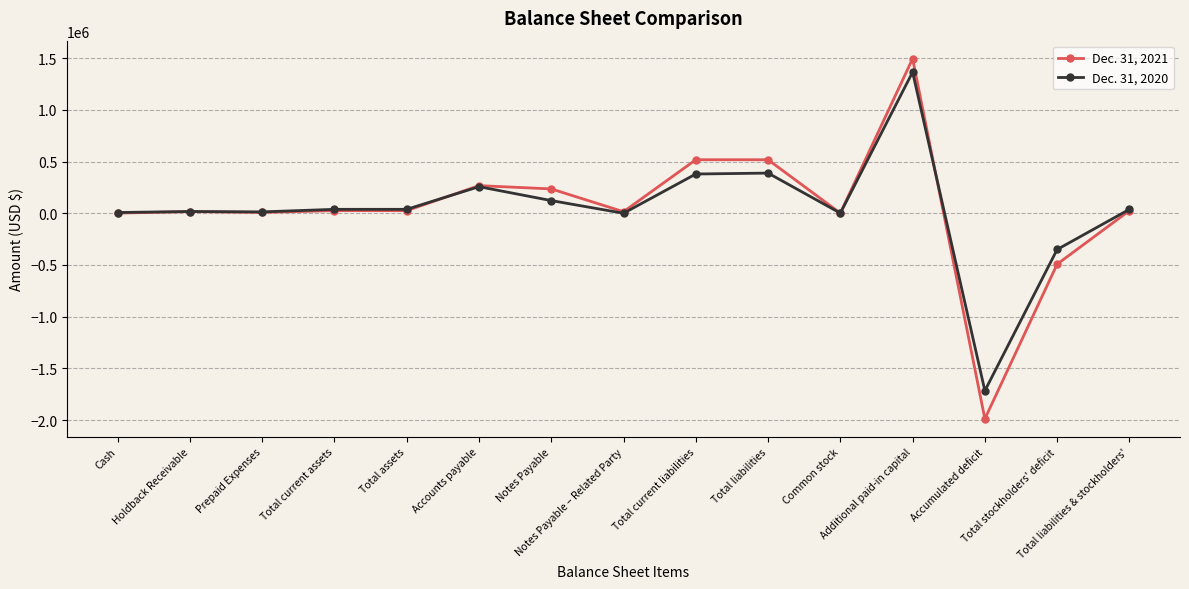

What is the sum of all Dec. 31, 2020 values?

597793